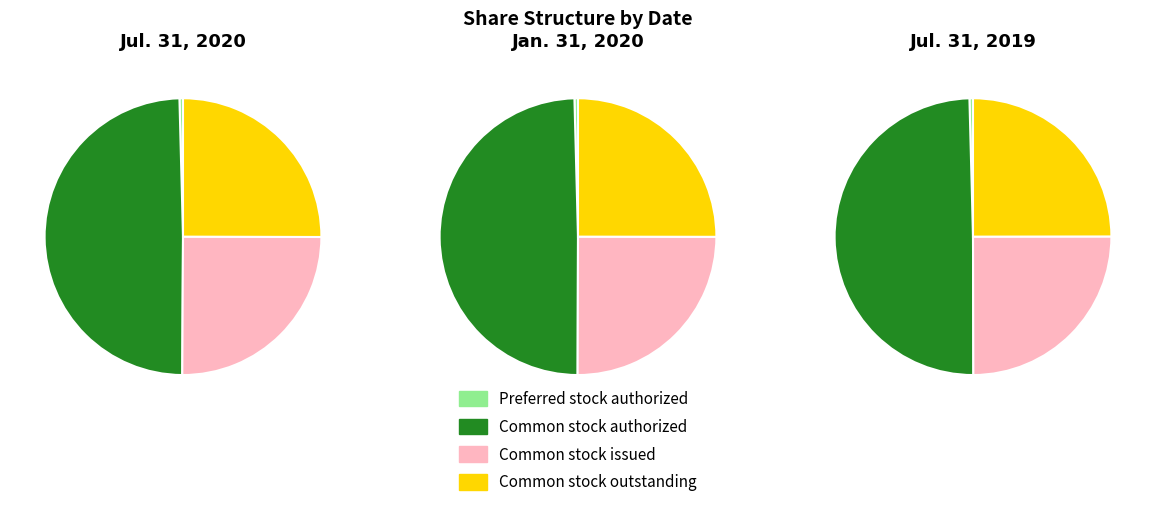

To the nearest percent, what portion does Common stock outstanding (shares) represent?

25%